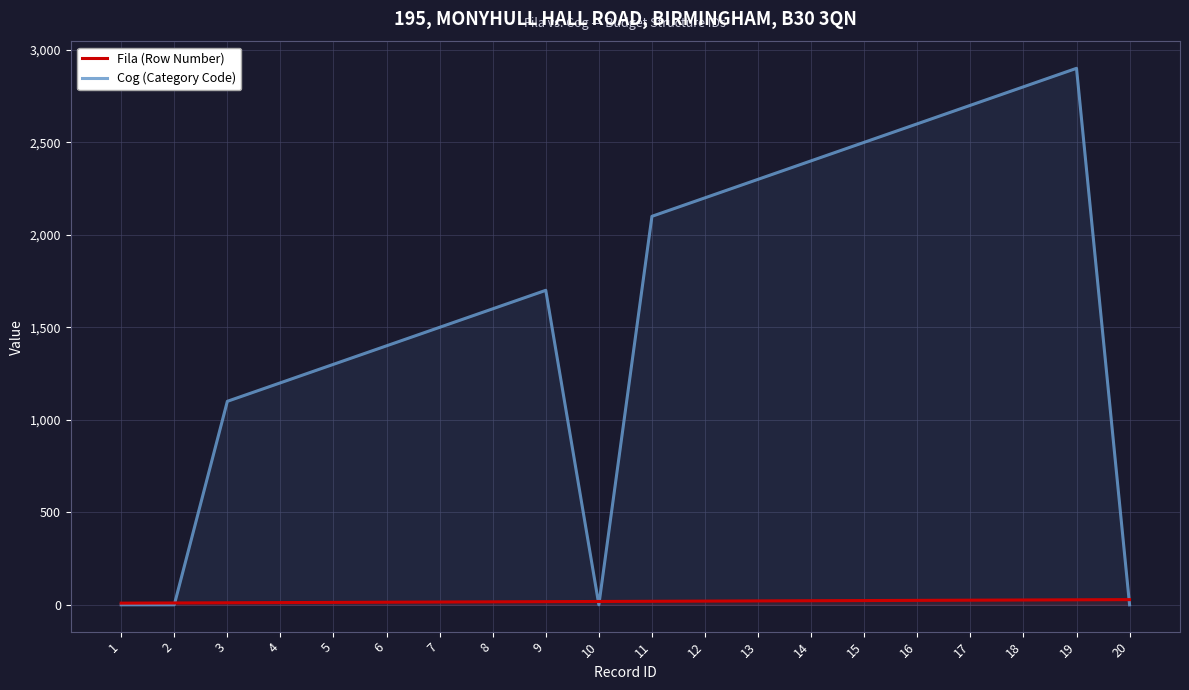

Where is Cog (Category Code) nearest to the value 1450?

6